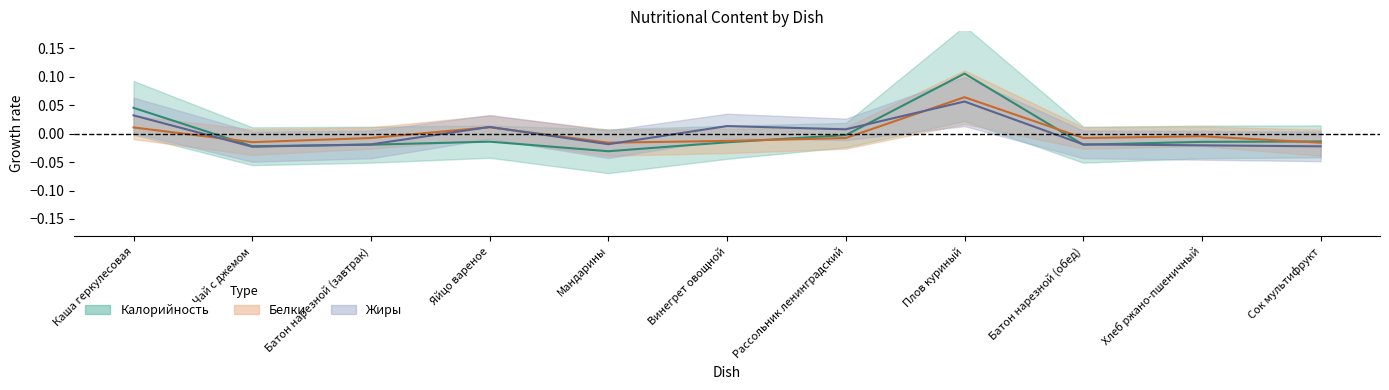

Where is the first local maximum for Жиры?

Яйцо вареное